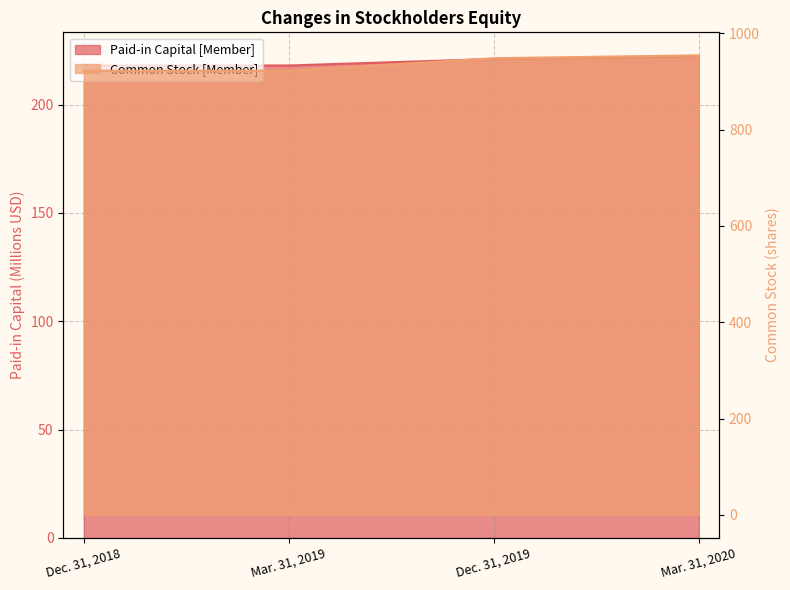

Which series has the largest total across all categories?

Common Stock [Member]